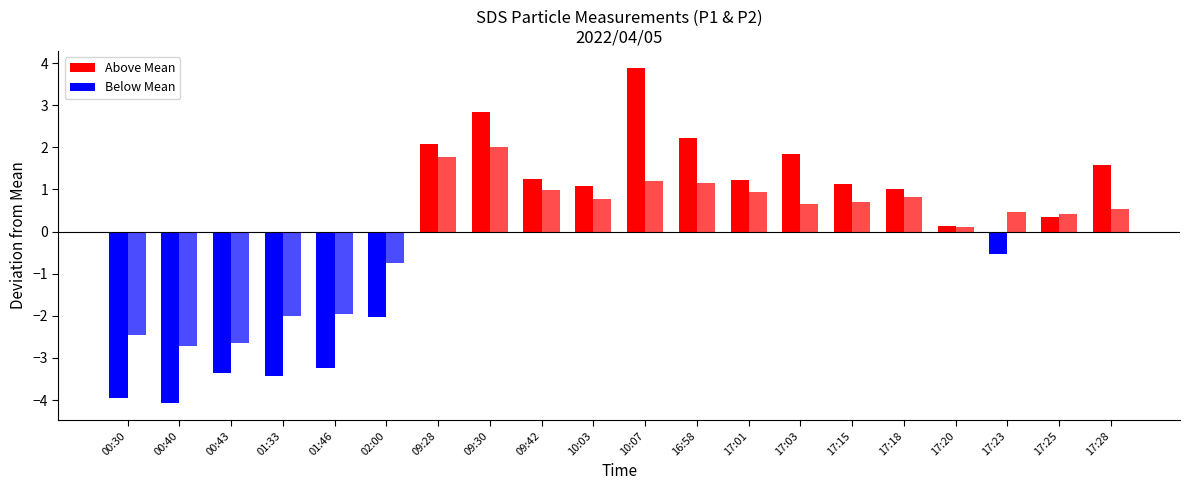

Which series has the largest total across all categories?

SDS_P1